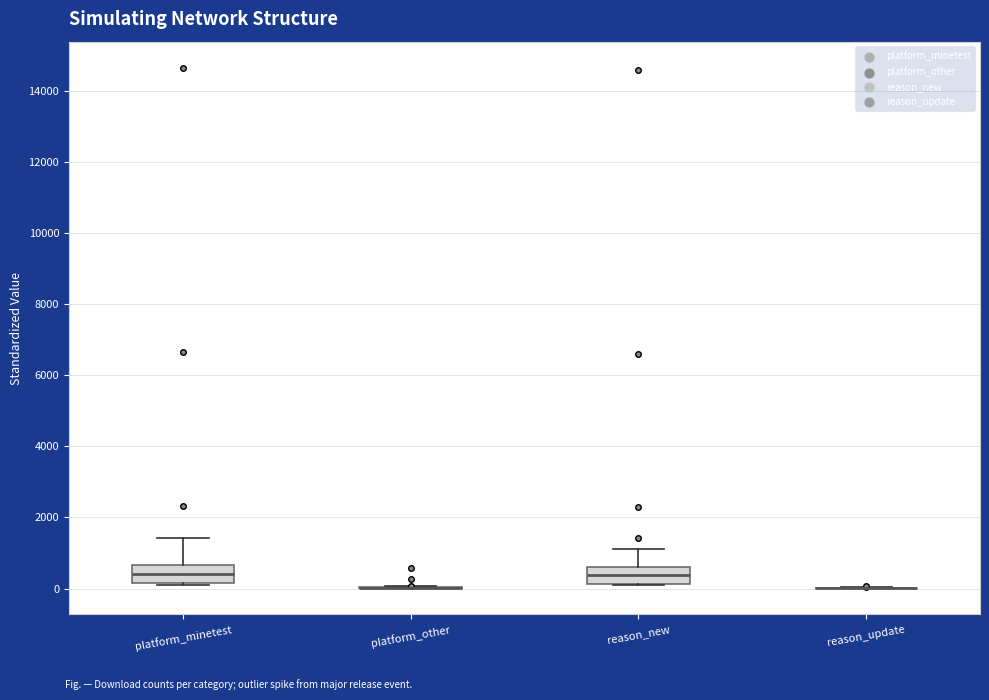

Reading left to right, read every box against the y-axis: the position of its median line, the range the box covers, and the ends of its whiskers. The values are not printed on the chart, so give them approximately, as read against the axis.

platform_minetest: median 400, box 200 to 600, whiskers 200 to 1400
platform_other: box collapsed to a line at 0, whiskers 0 to 0
reason_new: median 400, box 200 to 600, whiskers 0 to 1200
reason_update: box collapsed to a line at 0, whiskers 0 to 0